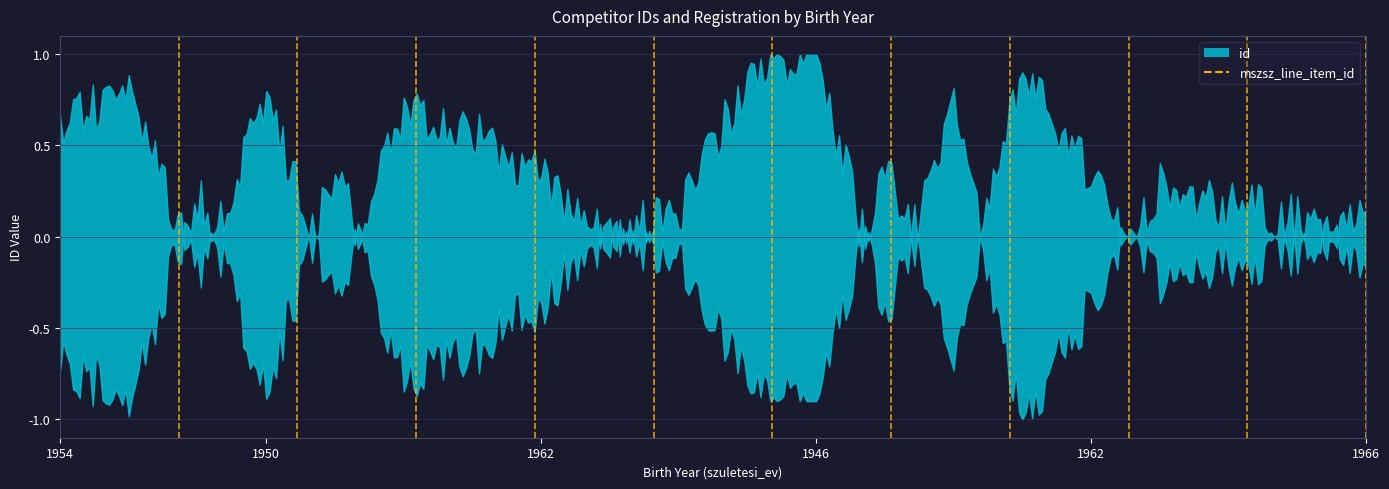

What is the sum of all values?

1